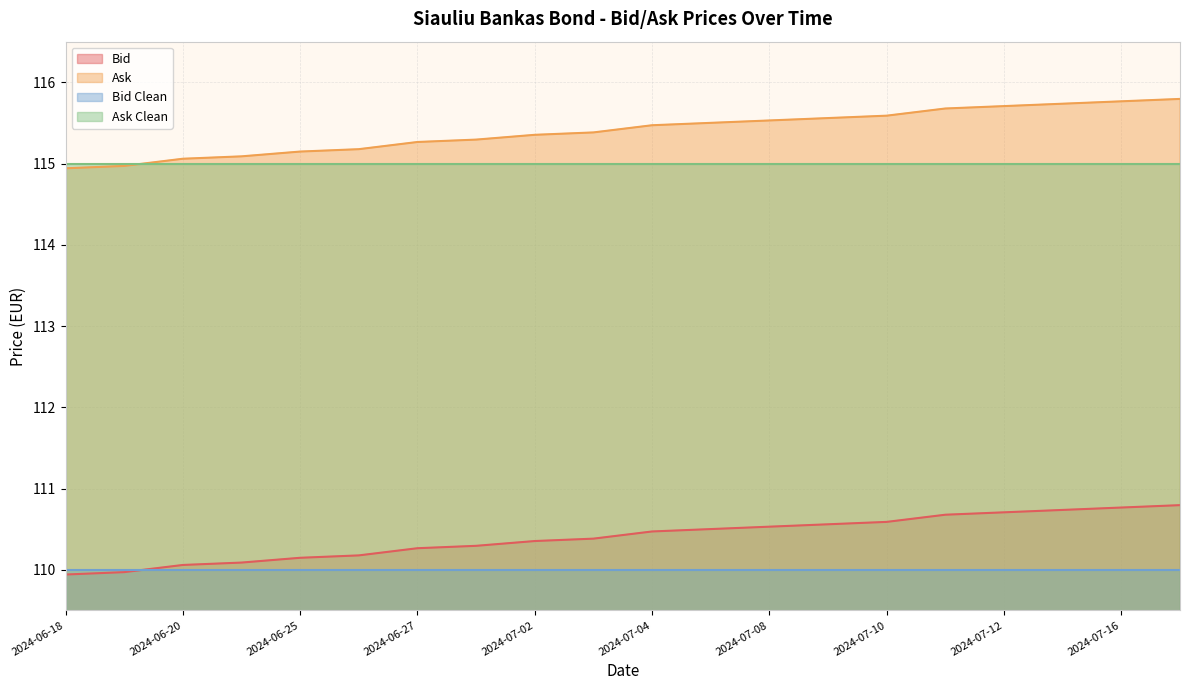

Which series has the largest range (max minus min)?

Bid